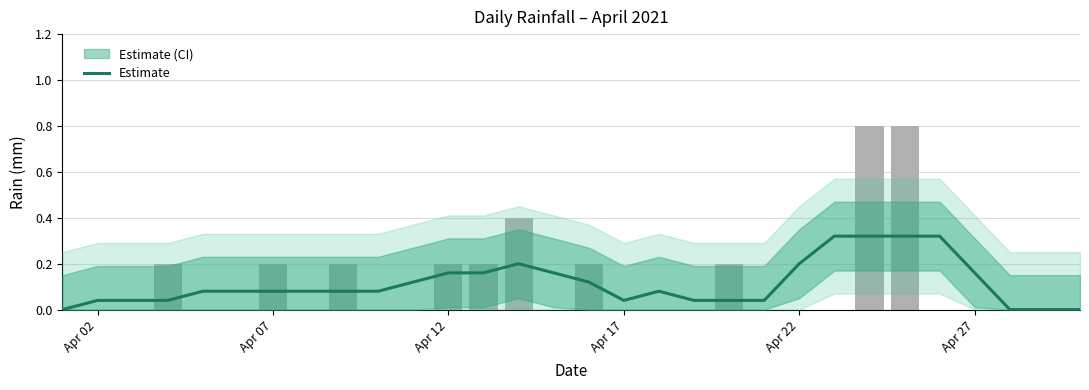

Reading right to left, transcribe all the data shown in this chart.

0.0	0.0	0.0	0.2	0.3	0.3	0.3	0.3	0.2	0.0	0.0	0.0	0.1	0.0	0.1	0.2	0.2	0.2	0.2	0.1	0.1	0.1	0.1	0.1	0.1	0.1	0.0	0.0	0.0	0.0